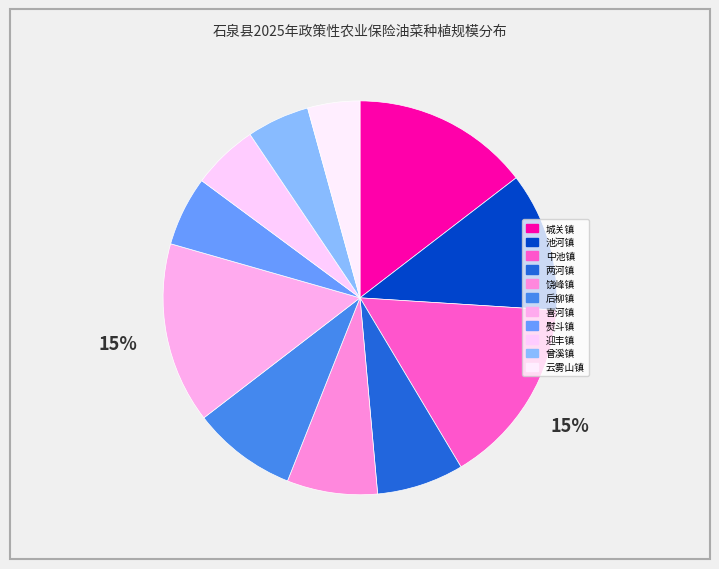

Does 熨斗镇 represent more than half of the total?

No